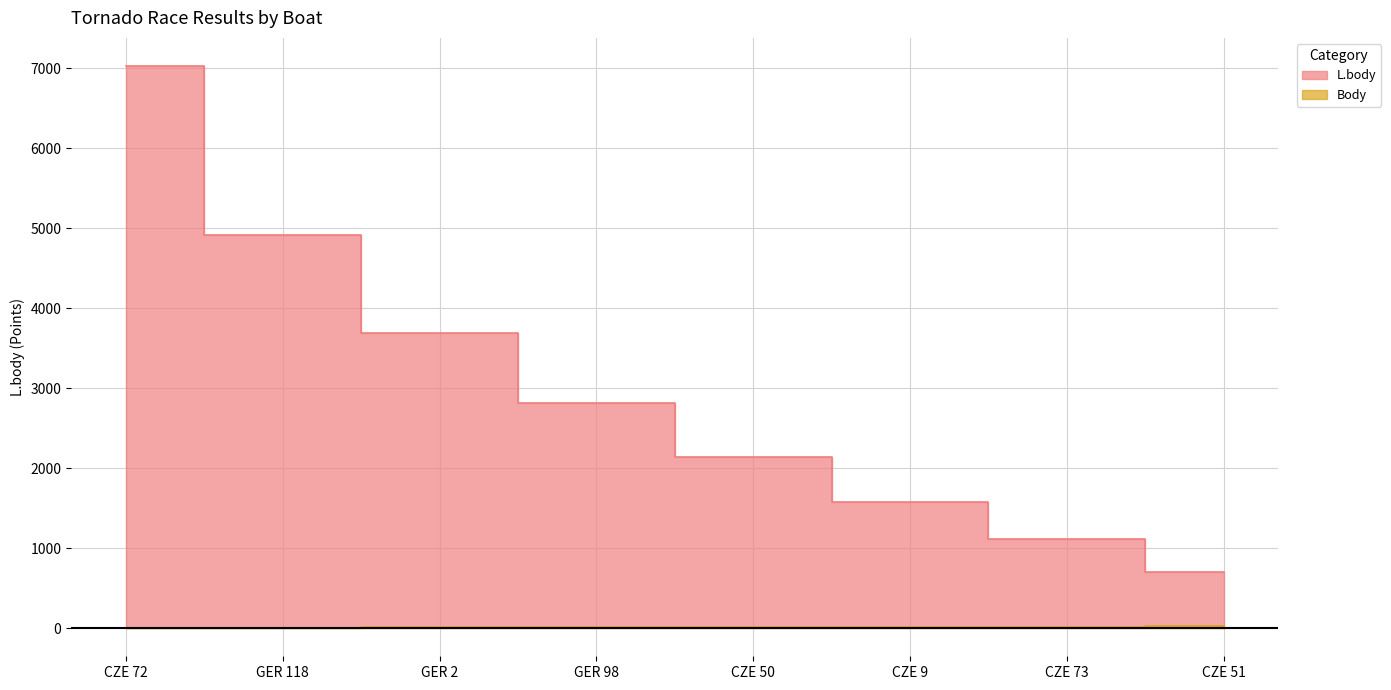

Which series has the largest total across all categories?

L.body